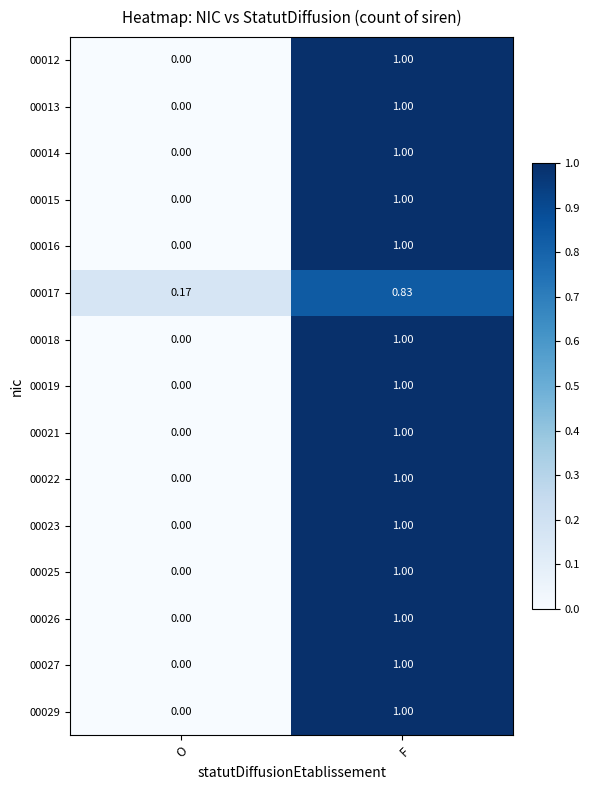

Rank the categories by 00025 value from lowest to highest.

O, F